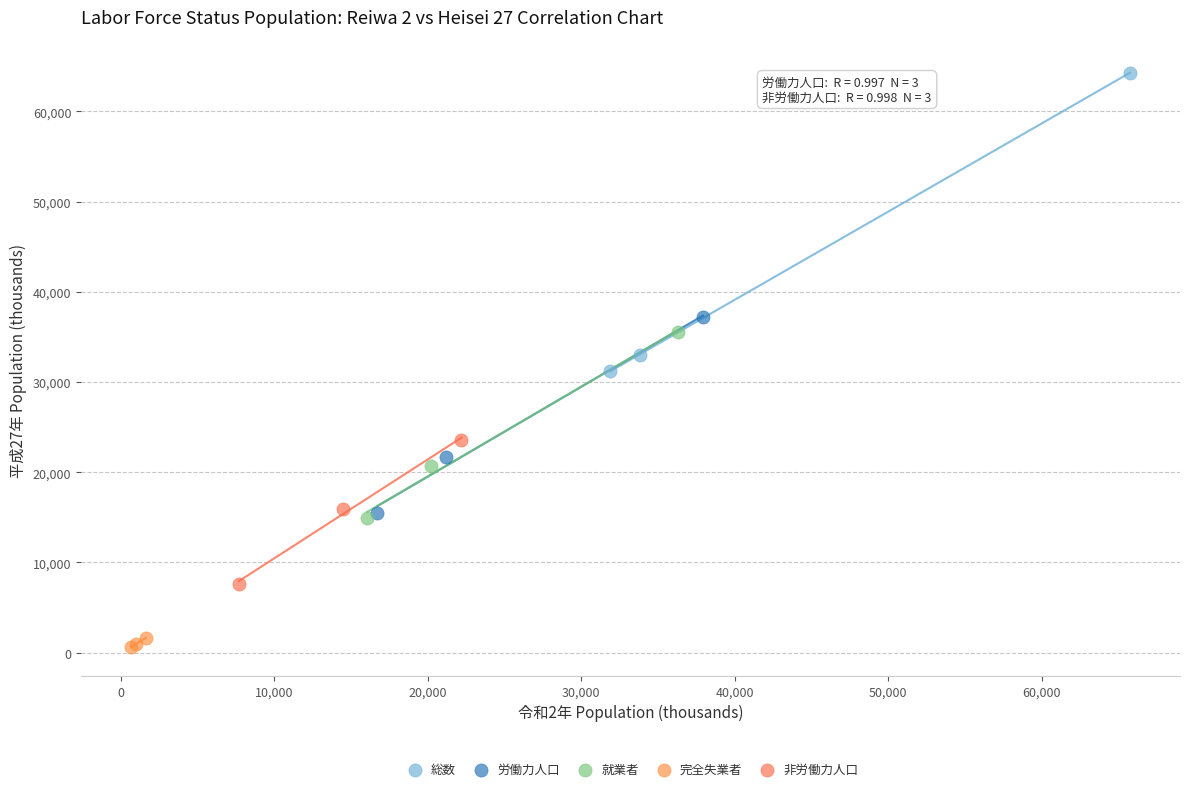

Which series contains the highest Y value?

総数